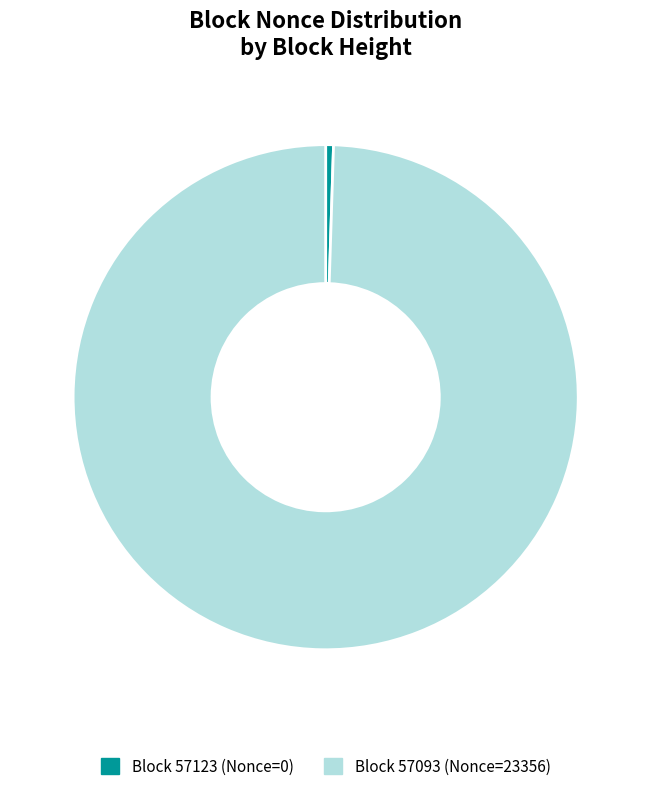

To the nearest percent, what is the average slice percentage?

50%